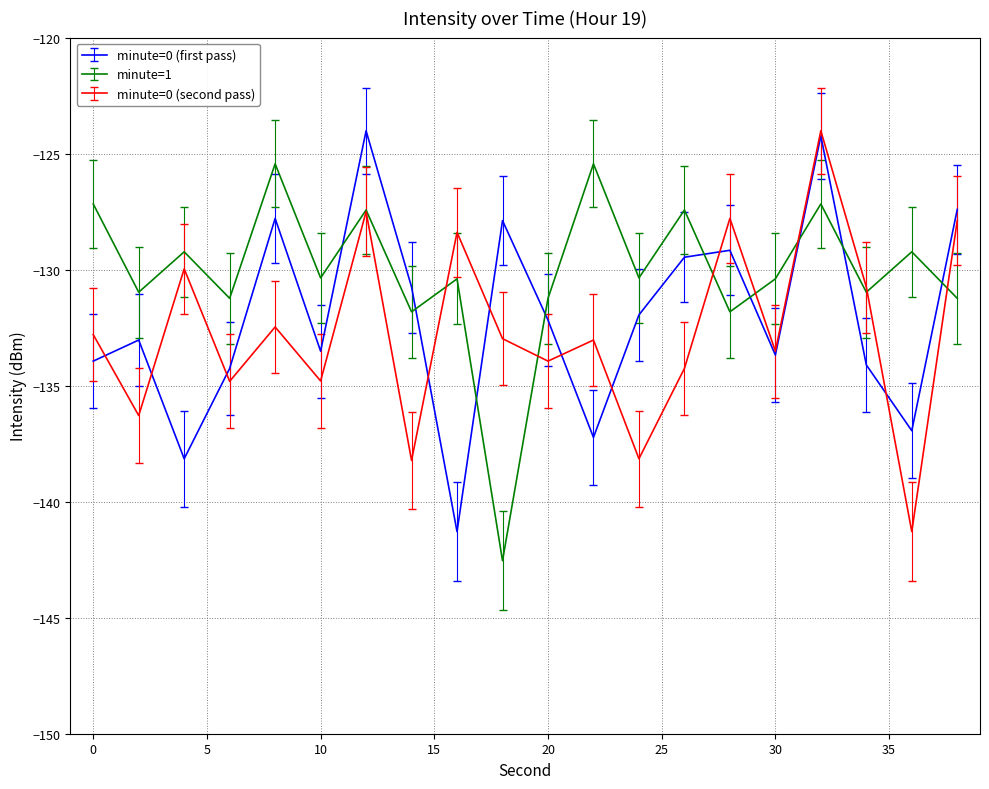

Which series has the largest total across all categories?

minute=1